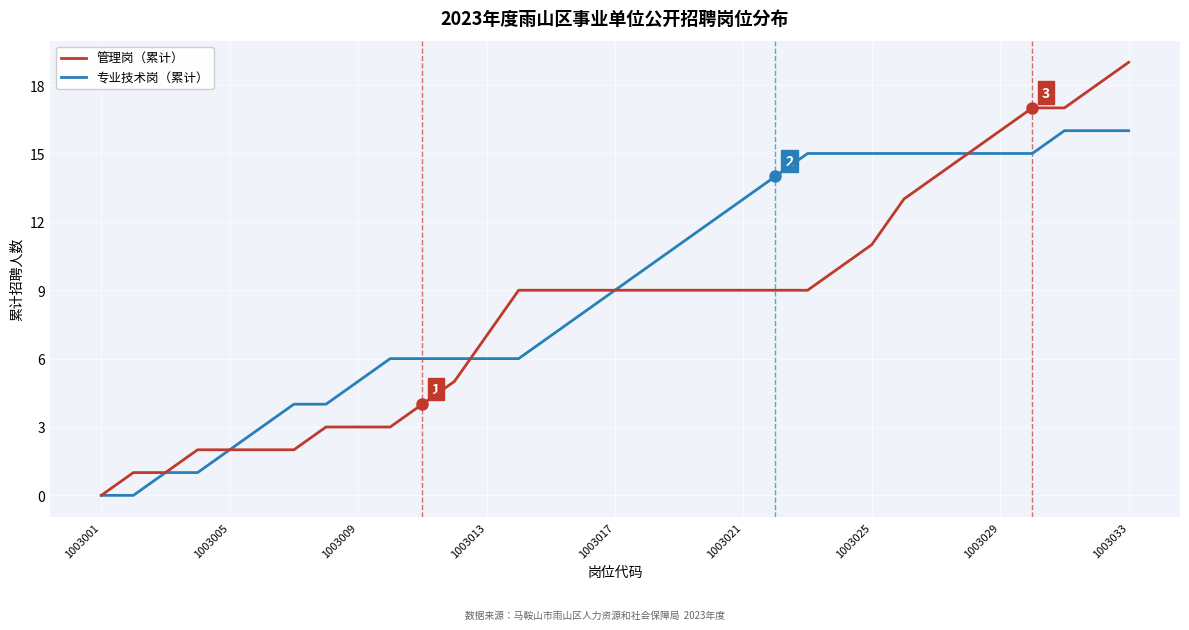

List the series in order of their peak value, lowest first.

专业技术岗（累计）, 管理岗（累计）